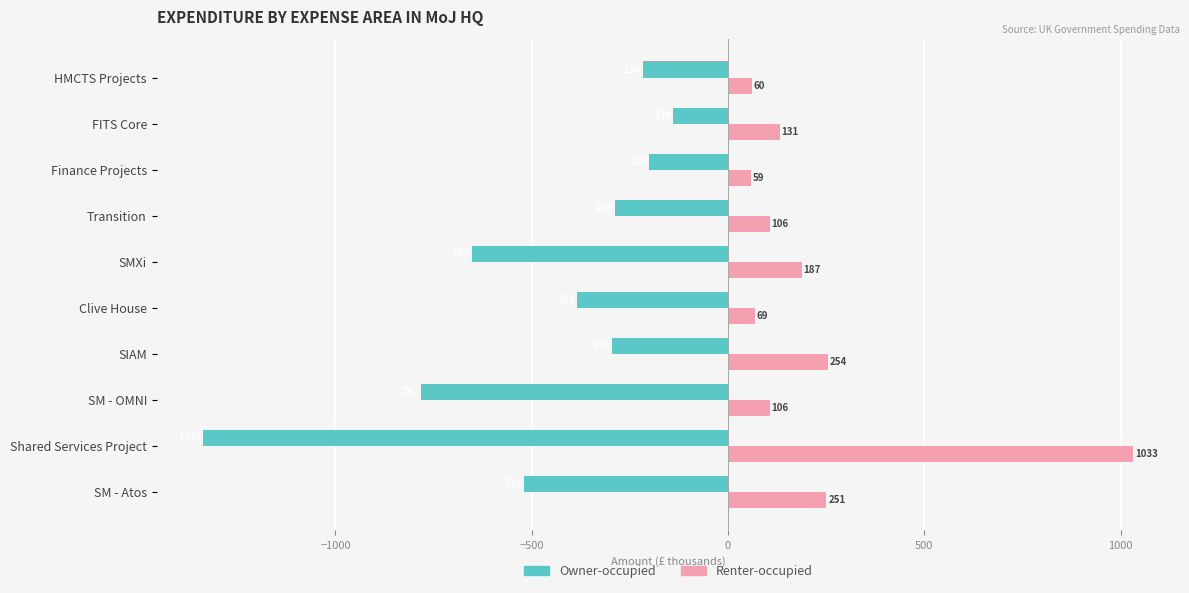

What are all the series names shown in the legend?

Owner-occupied, Renter-occupied